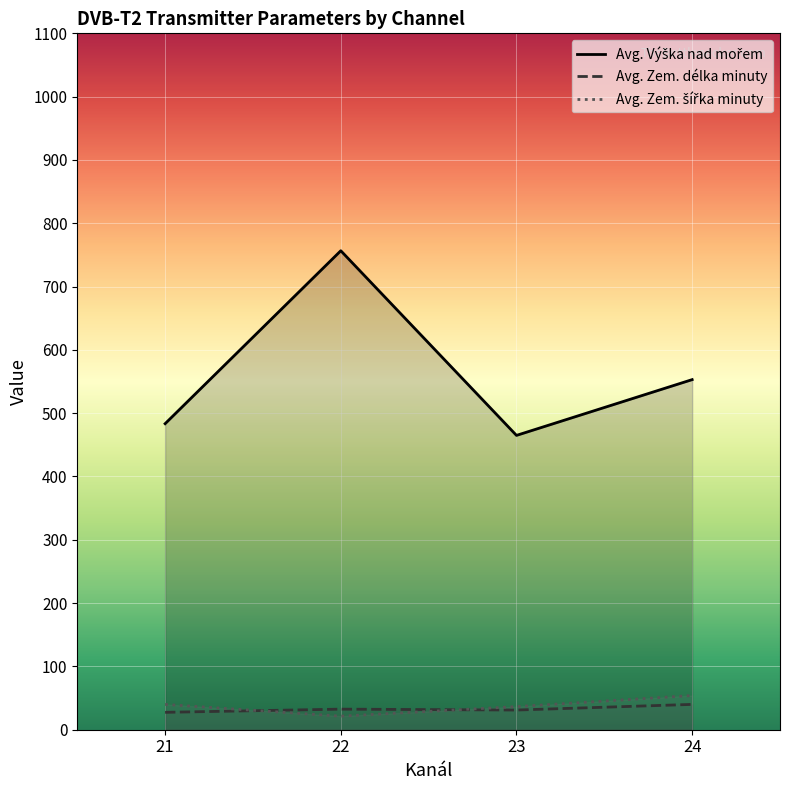

What is the spread (max minus min) of values at 24?

513.0